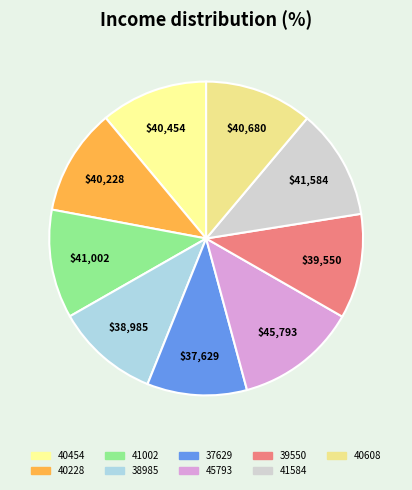

Which slice is the largest?

45793